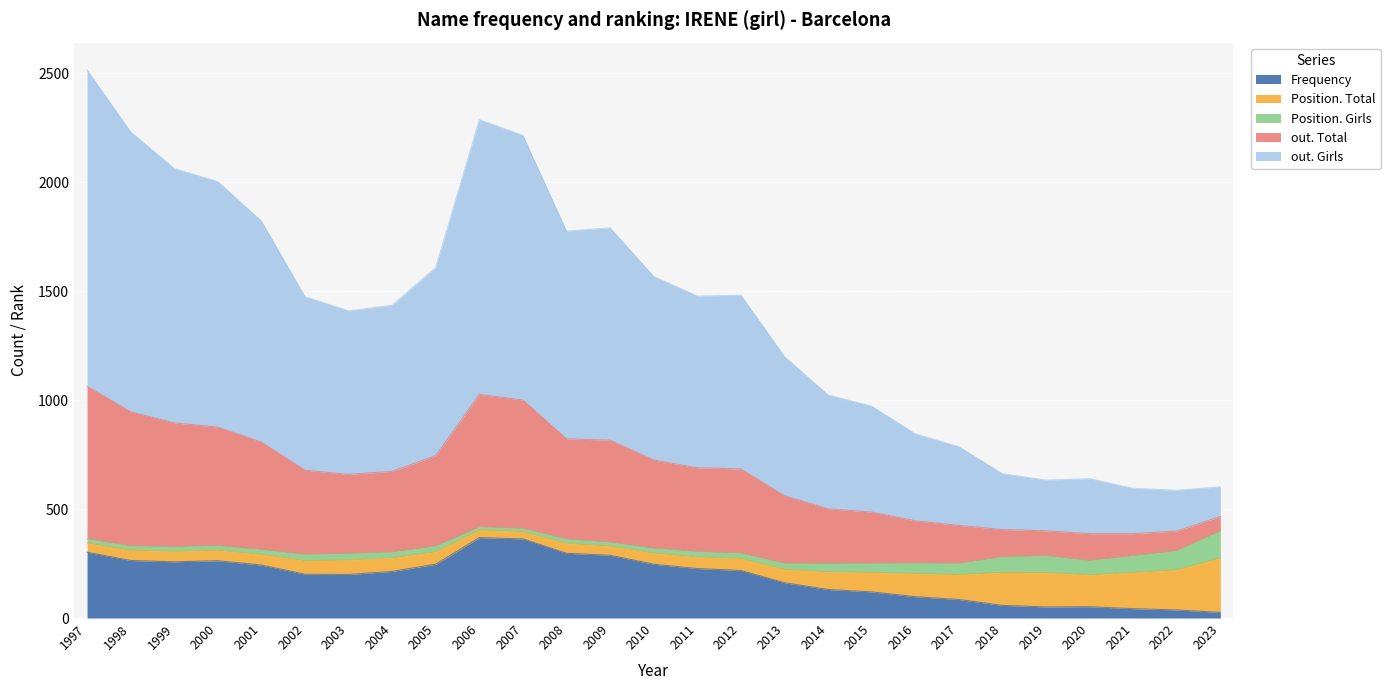

The value of out. Girls at 2022 is 664. True or false?

False